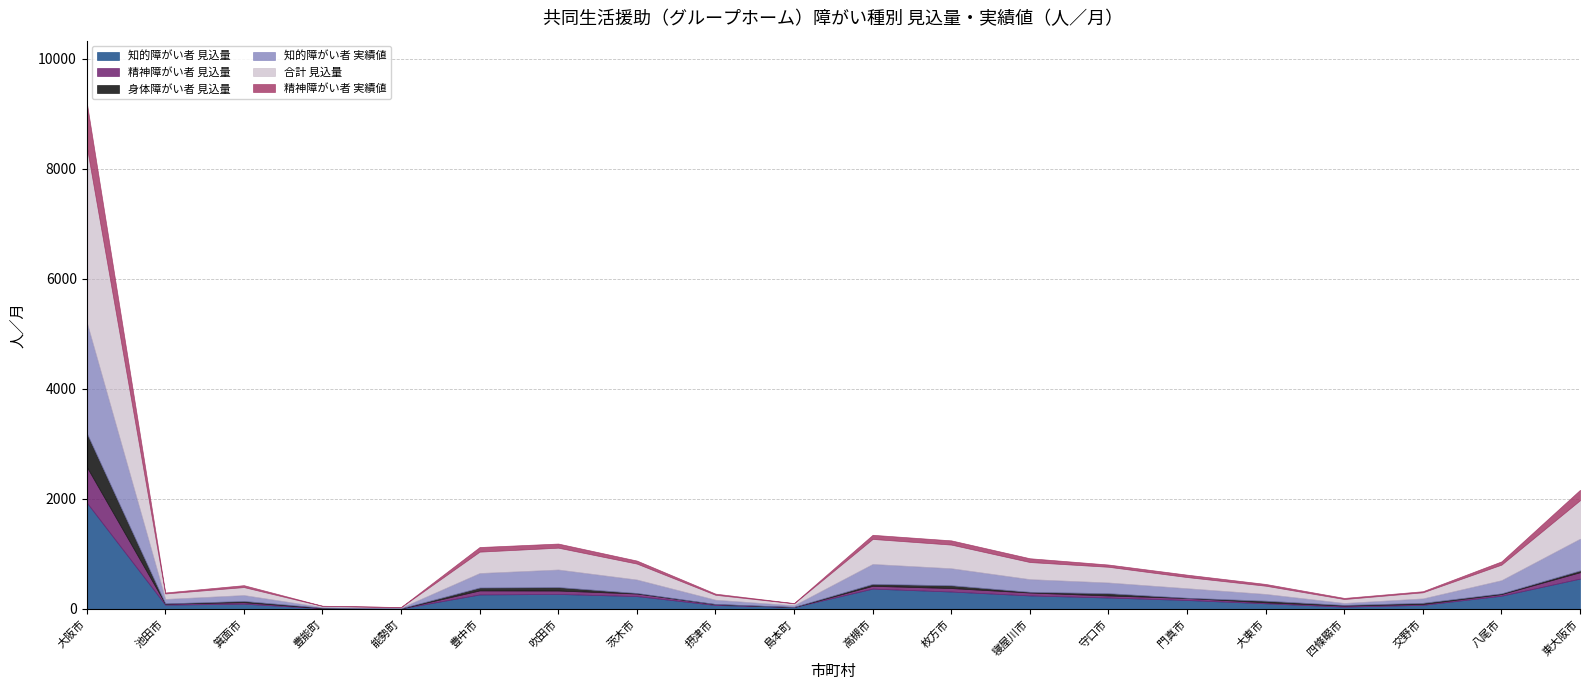

True or false: 合計 見込量 and 身体障がい者 見込量 intersect in this chart.

False